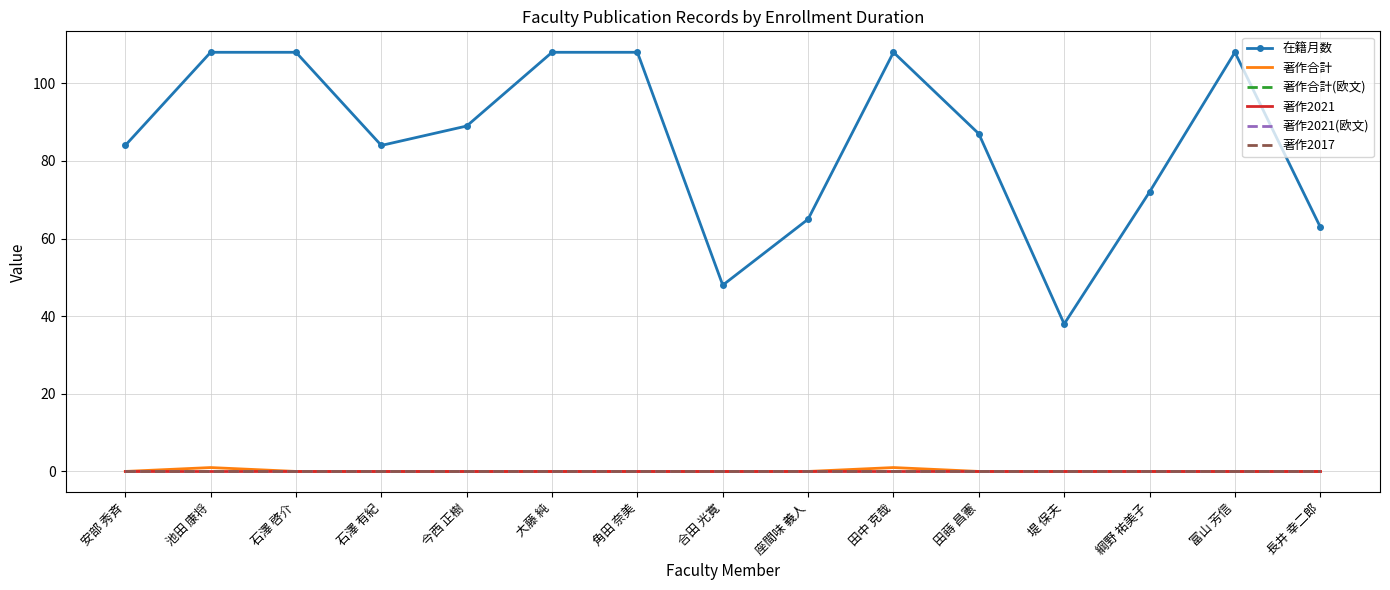

At which label is 著作2017 closest to 0?

安部 秀斉